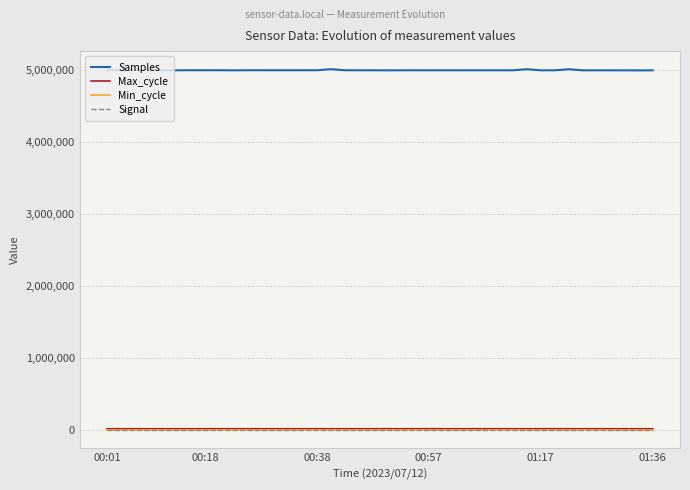

True or false: Signal and Samples cross at least once.

False